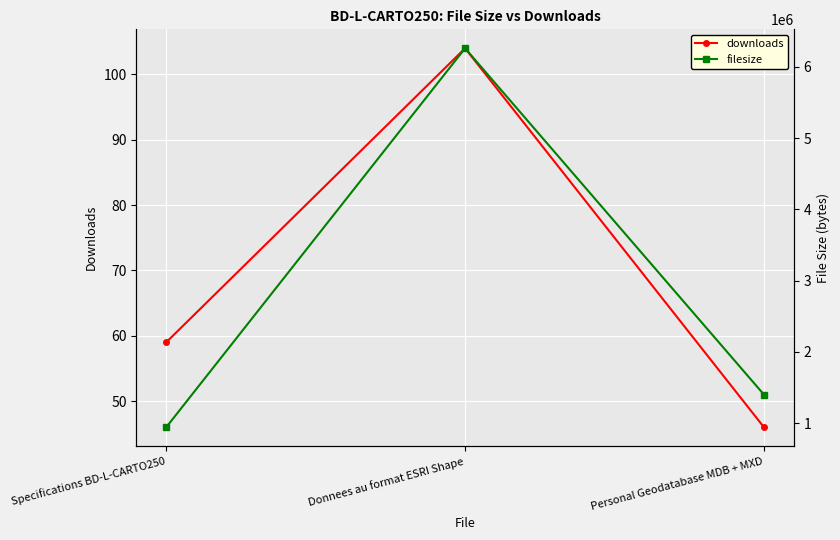

What is the average value of the filesize series?

2869365